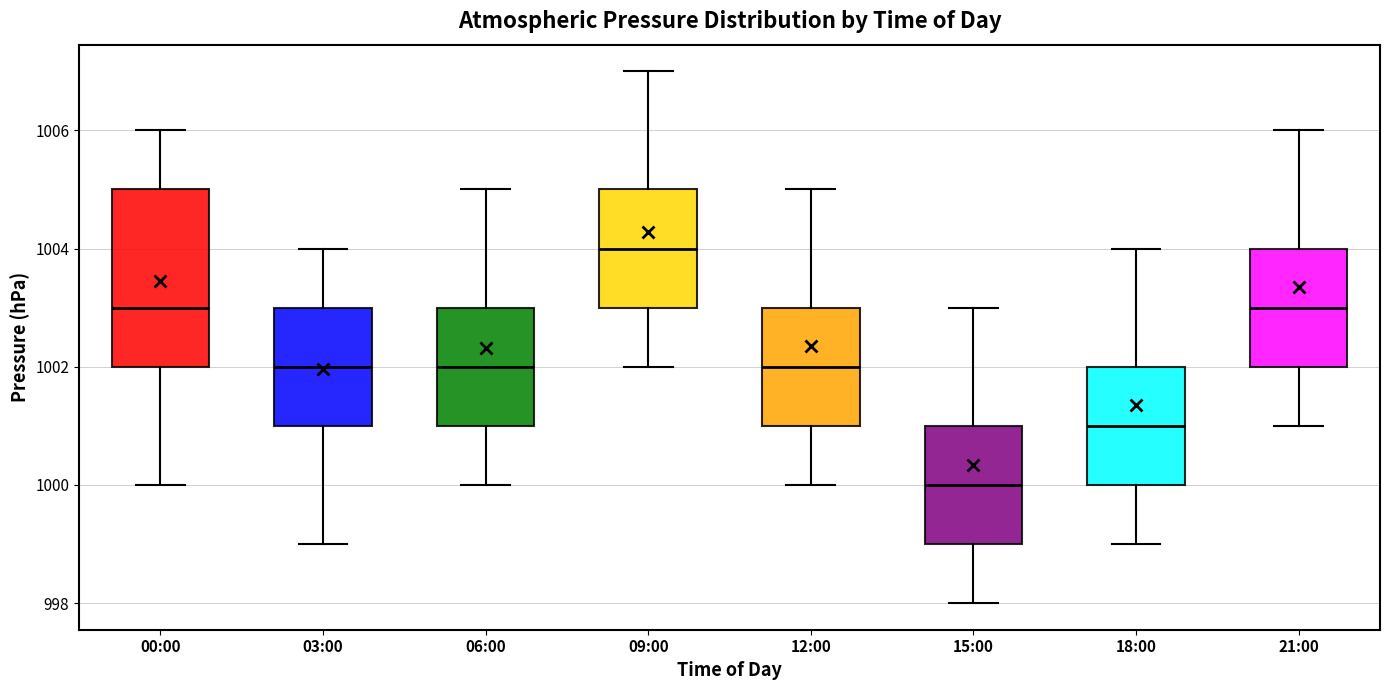

Which box has the highest median line?

09:00